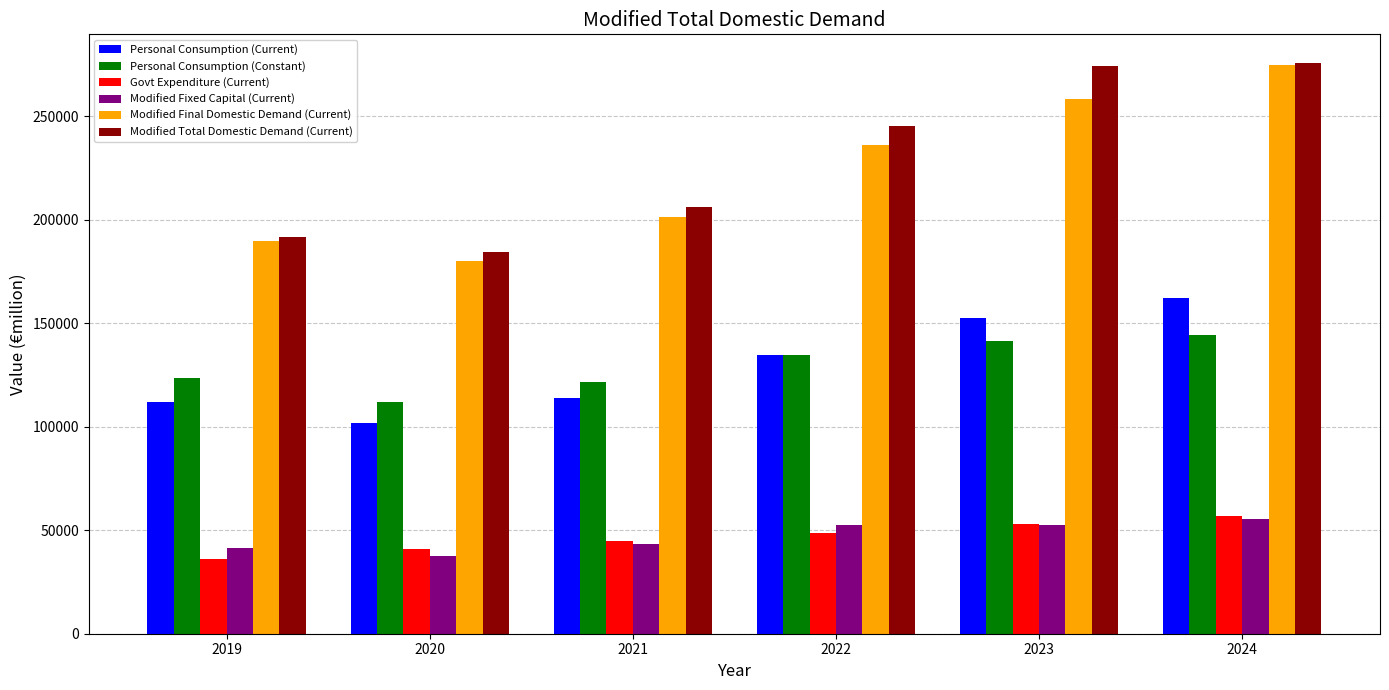

What is the value of the Modified Fixed Capital (Current) bar at the 4th from the left?

52548.8